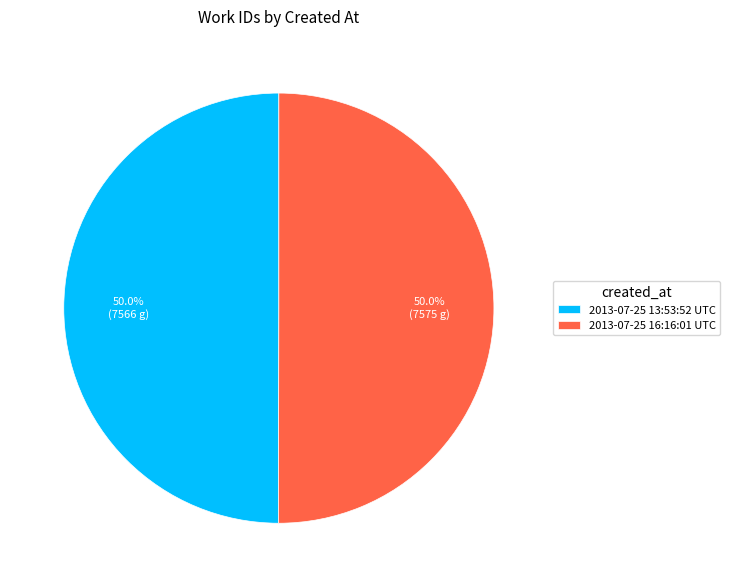

Approximately how many times larger is the value at 2013-07-25 13:53:52 UTC compared to 2013-07-25 16:16:01 UTC?

1.0